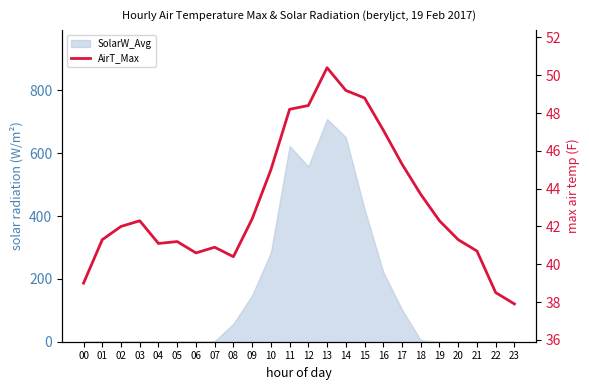

How many data points does each series have?

24